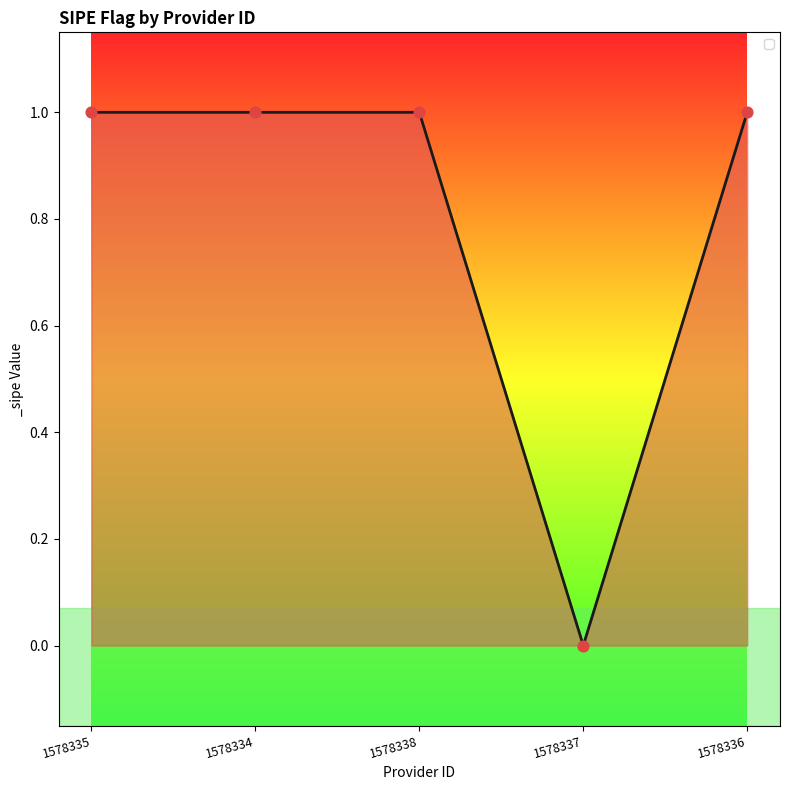

Approximately how many times larger is the value at 1578338 compared to 1578334?

1.0